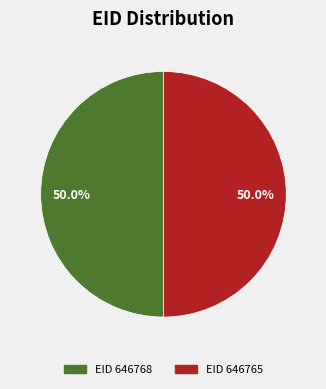

What is the ratio of the value at EID 646765 to the value at EID 646768?

1.0